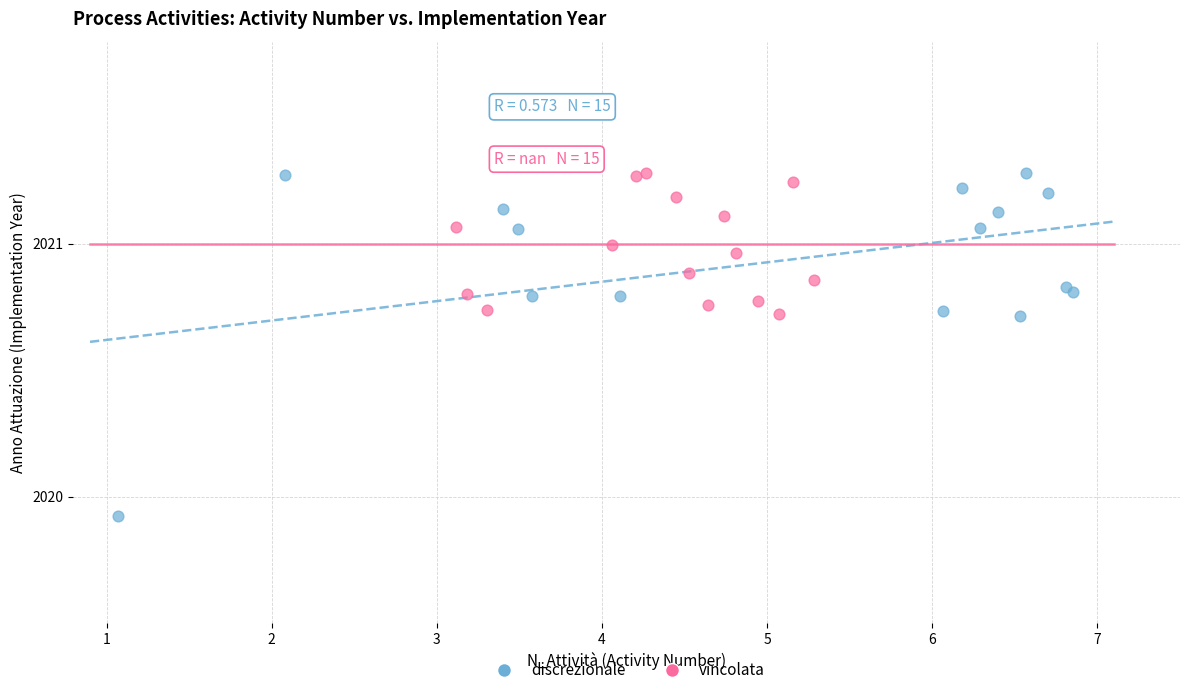

Which series has the widest spread of Y values?

discrezionale